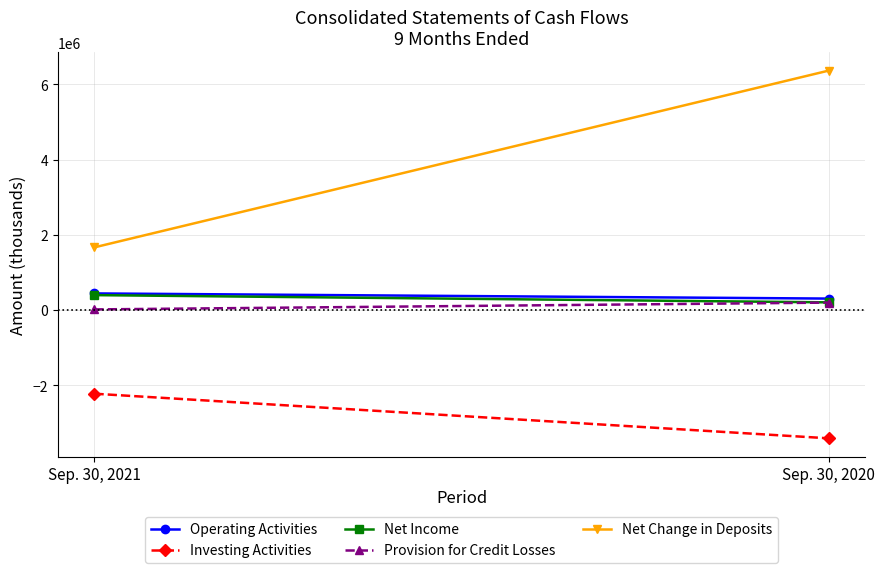

List the labels in order of Provision for Credit Losses value, largest first.

Sep. 30, 2020, Sep. 30, 2021